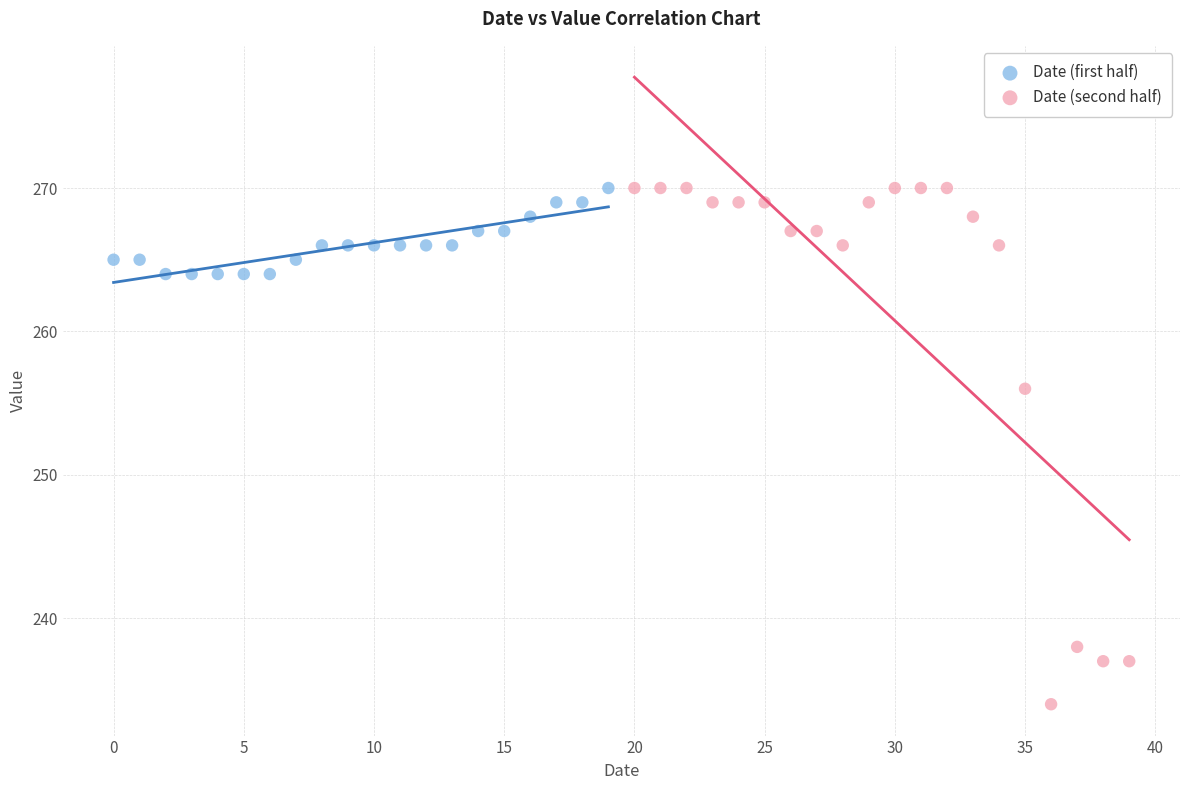

Which series reaches the minimum Y coordinate?

Date (second half)